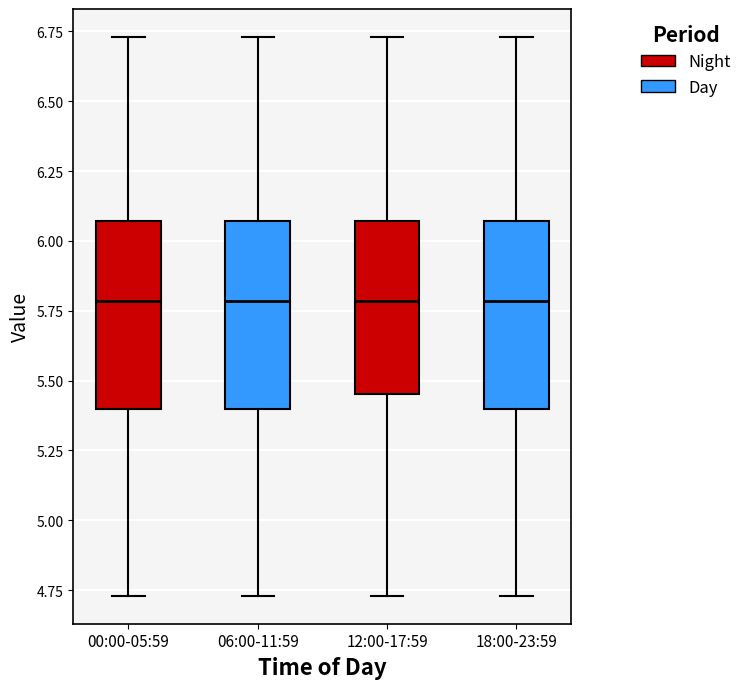

Reading left to right, transcribe this box plot: for each box, give where its median line is, the range the box spans, and where its two whiskers end, as read against the y-axis. The values are not printed on the chart, so give them approximately, as read against the axis.

00:00-05:59: median 5.80, box 5.40 to 6.05, whiskers 4.75 to 6.75
06:00-11:59: median 5.80, box 5.40 to 6.05, whiskers 4.75 to 6.75
12:00-17:59: median 5.80, box 5.45 to 6.05, whiskers 4.75 to 6.75
18:00-23:59: median 5.80, box 5.40 to 6.05, whiskers 4.75 to 6.75